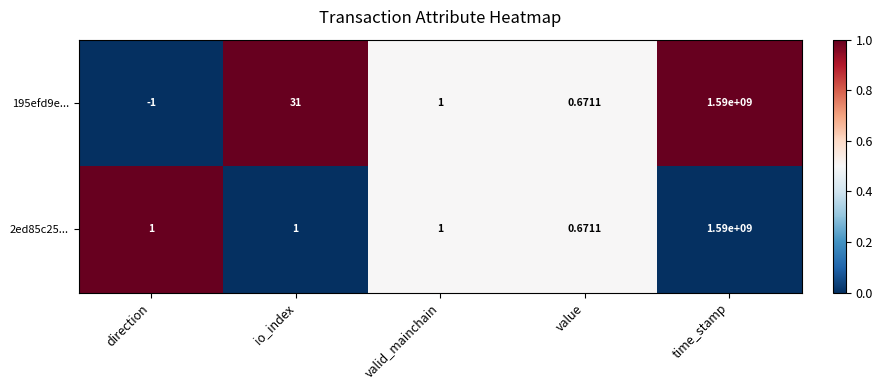

How many values in 195efd9e... are above zero?

4